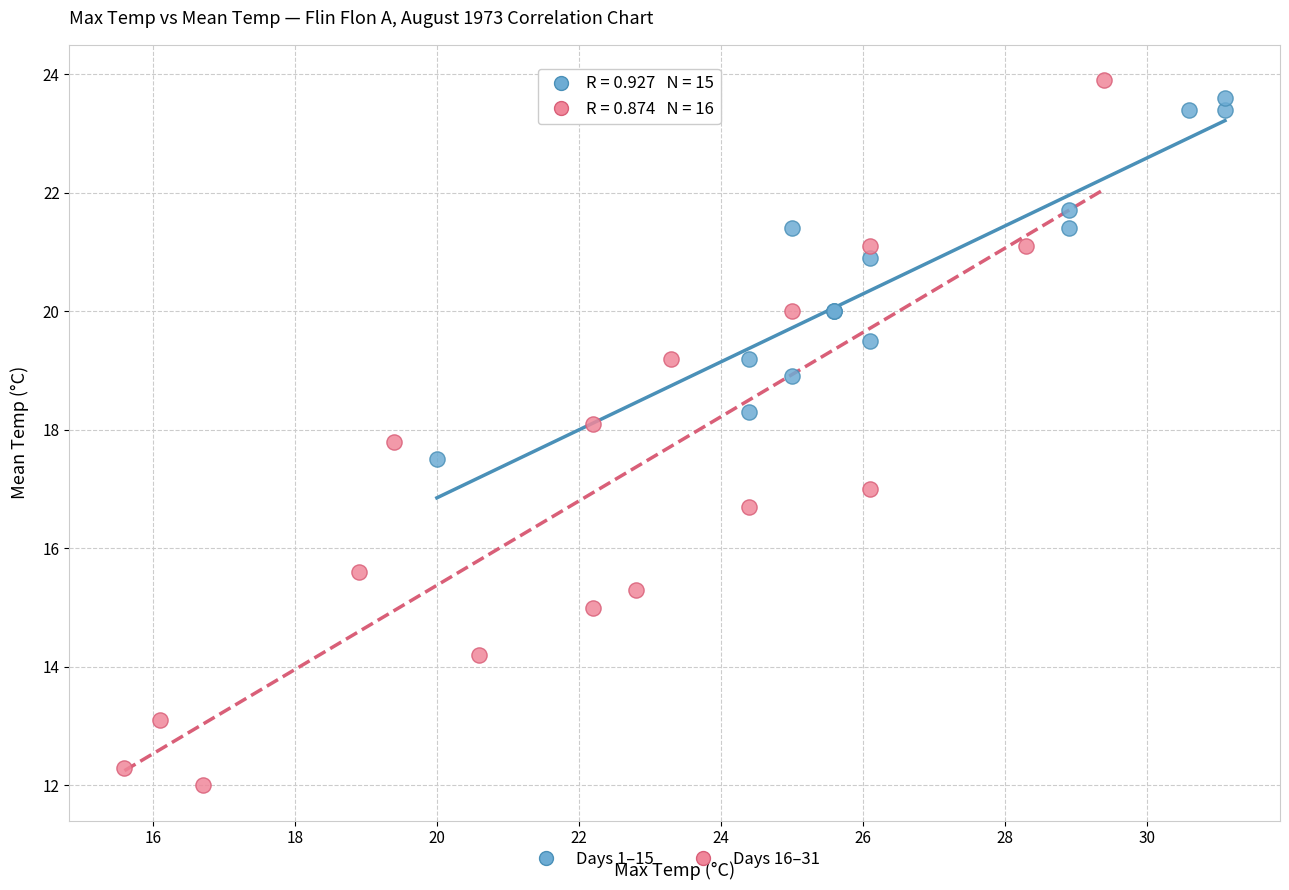

Which series contains the lowest Y value?

Days 16–31